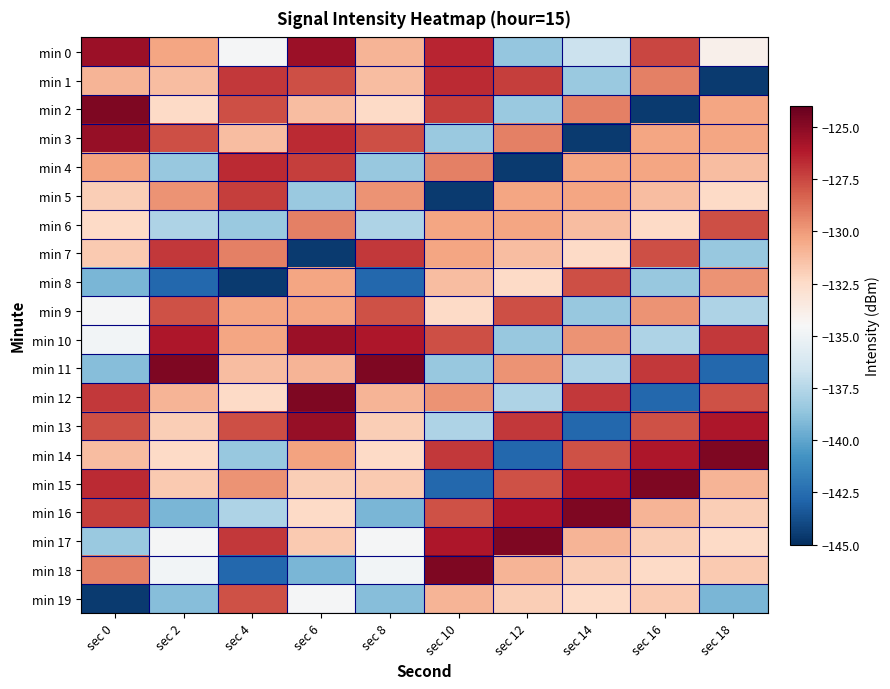

What is the minimum value shown in the chart?

-144.5